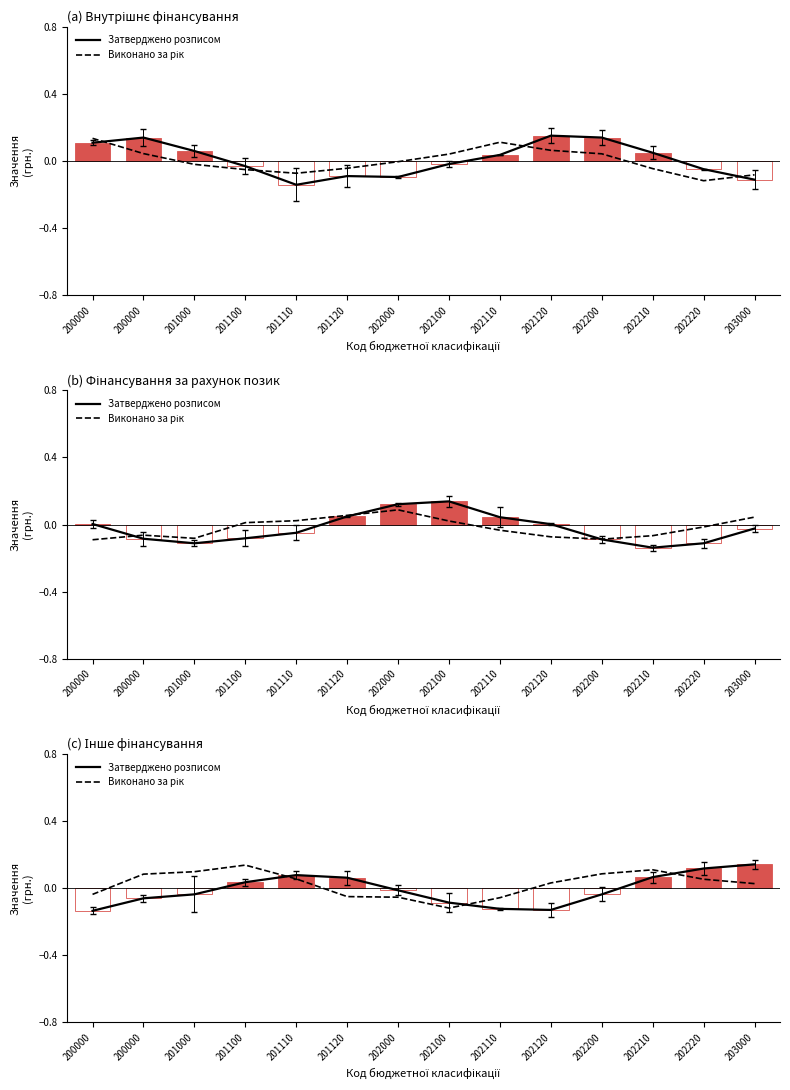

What are all the series names shown in the legend?

Затверджено розписом, Виконано за рік